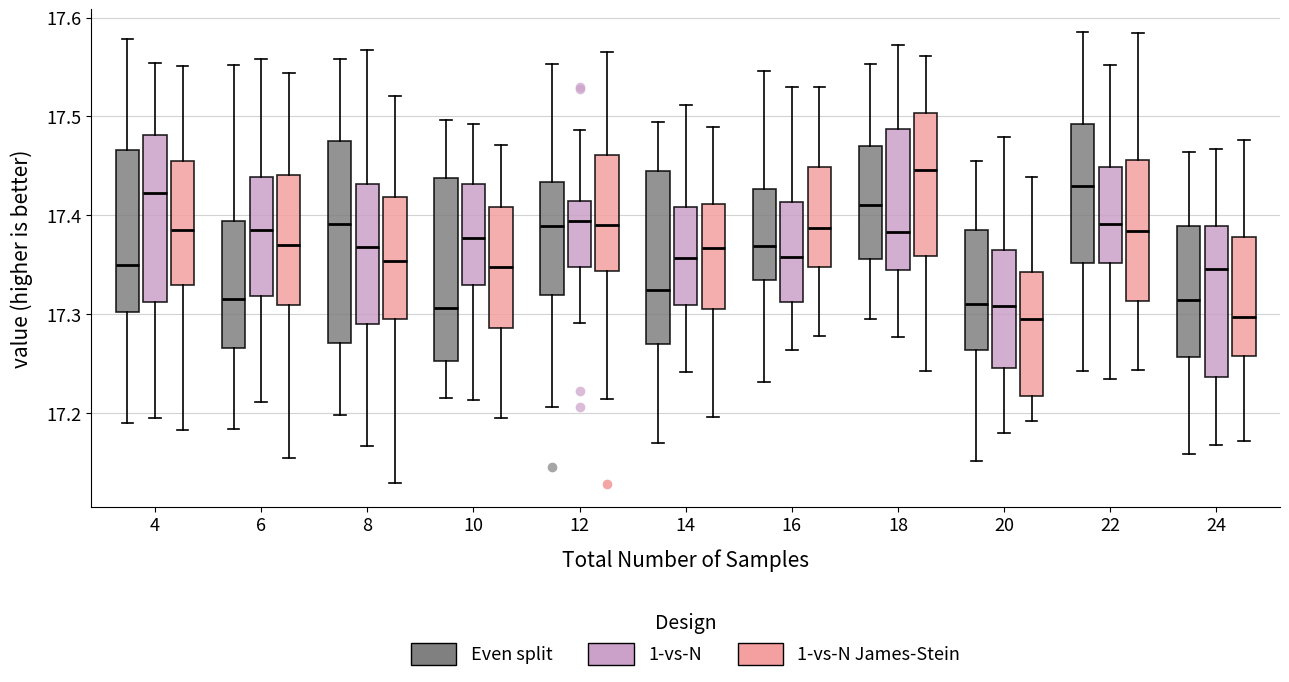

Where does the median line of the box for 6 (1-vs-N James-Stein) sit on the y-axis? The values are not printed on the chart, so give them approximately, as read against the axis.

17.37